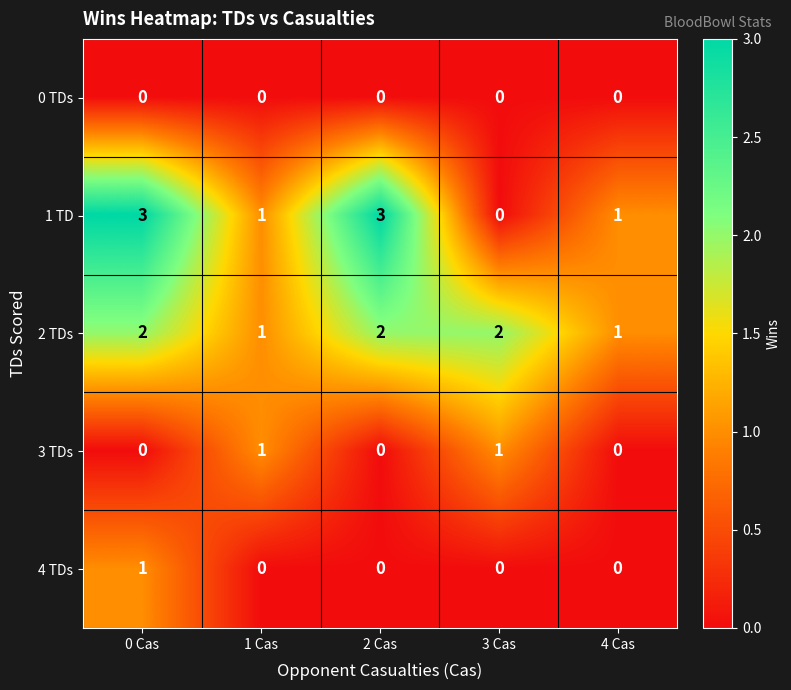

Reading left to right, extract all data points from this chart.

0 TDs: 0 Cas=0	1 Cas=0	2 Cas=0	3 Cas=0	4 Cas=0
1 TD: 0 Cas=3	1 Cas=1	2 Cas=3	3 Cas=0	4 Cas=1
2 TDs: 0 Cas=2	1 Cas=1	2 Cas=2	3 Cas=2	4 Cas=1
3 TDs: 0 Cas=0	1 Cas=1	2 Cas=0	3 Cas=1	4 Cas=0
4 TDs: 0 Cas=1	1 Cas=0	2 Cas=0	3 Cas=0	4 Cas=0